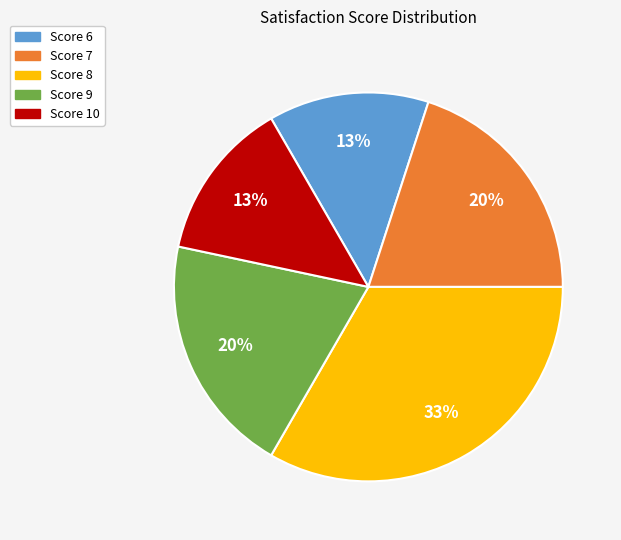

Is there any slice that represents more than half of the pie?

No